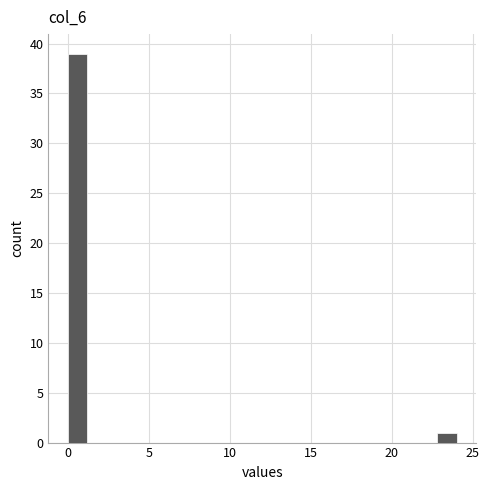

Read against the x-axis, roughly where is the centre of the tallest bar?

0.5